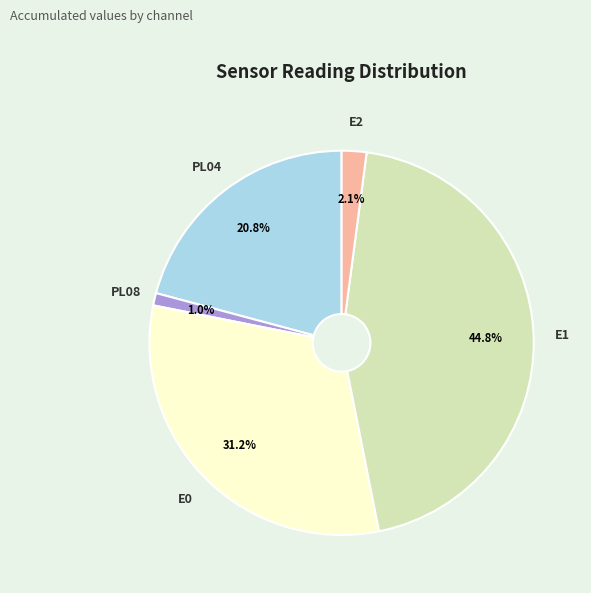

Does PL08 account for over 50% of the chart?

No